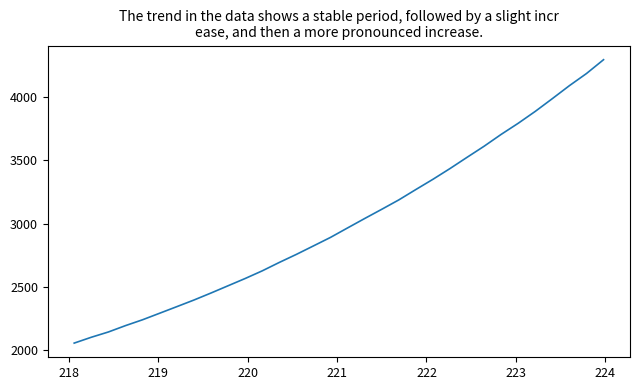

How many lines are shown in the chart?

1